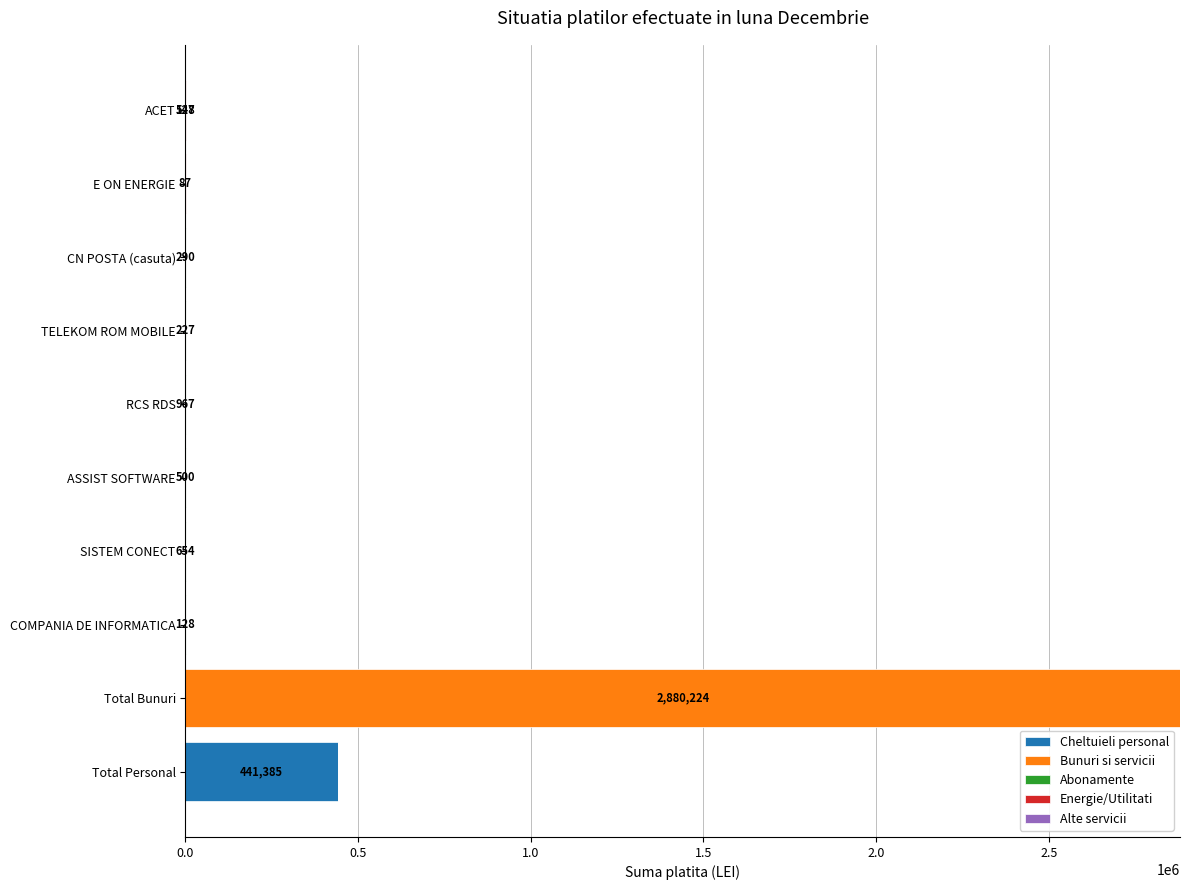

At which category is the sum across all series the highest?

Total Bunuri